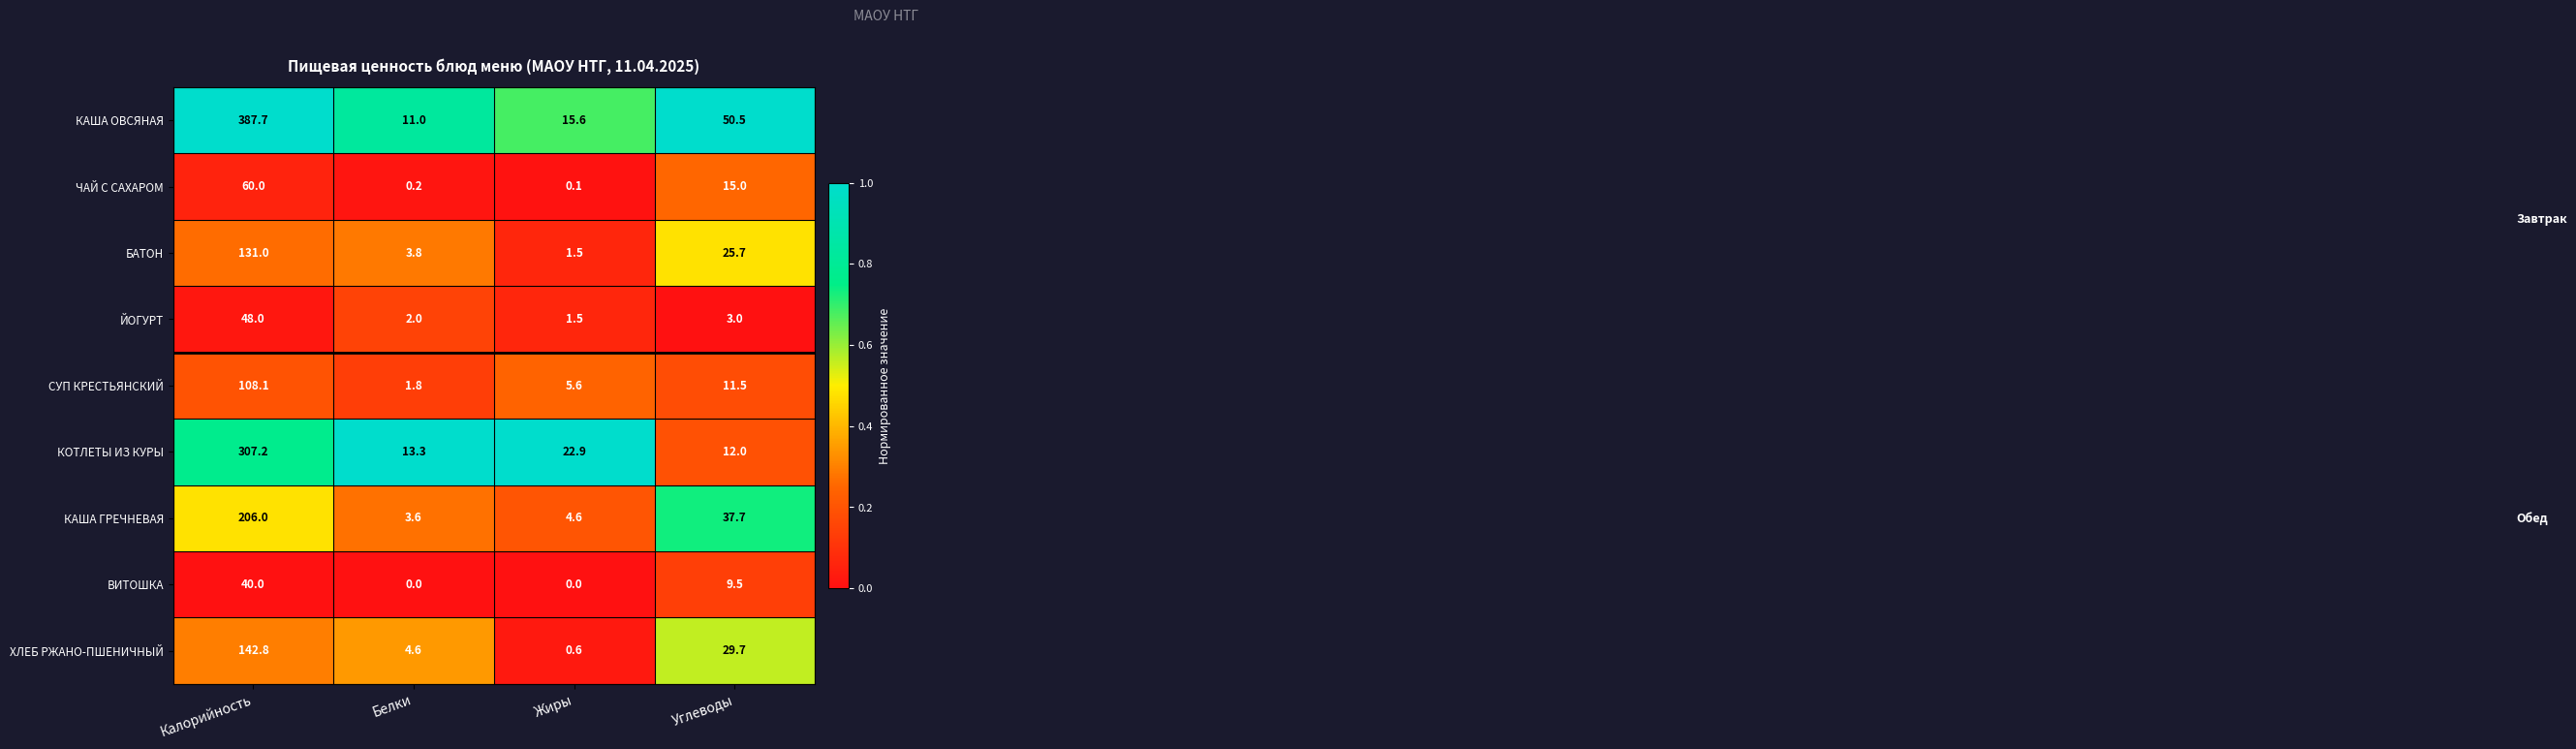

What is the spread (max minus min) of values at Калорийность?

347.7